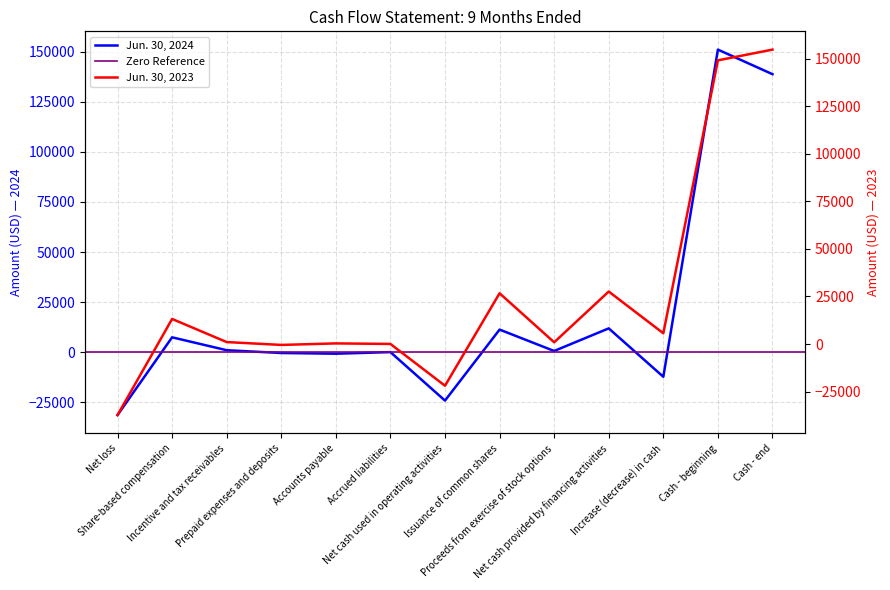

Is this an area chart (filled region under the line)?

No